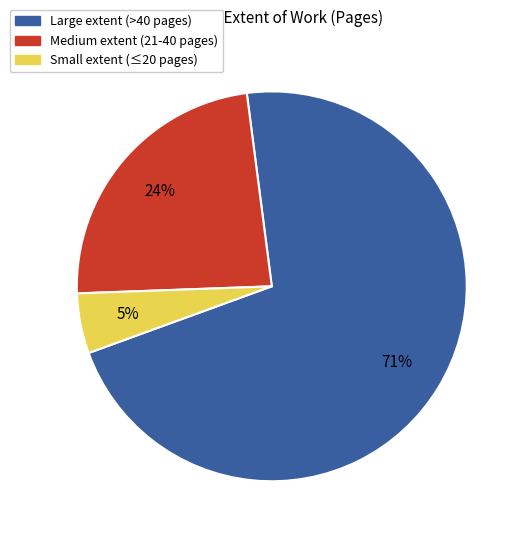

Is there a majority slice in this chart?

Yes